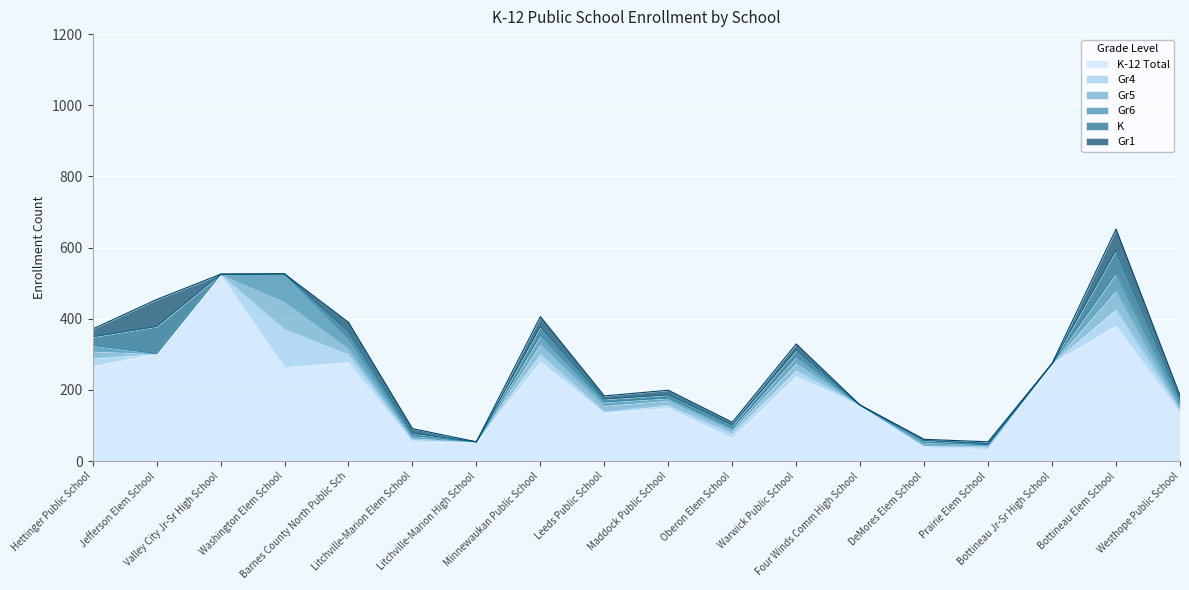

List the labels in order of K value, largest first.

Jefferson Elem School, Bottineau Elem School, Minnewaukan Public School, Hettinger Public School, Barnes County North Public Sch, Warwick Public School, Westhope Public School, Maddock Public School, Oberon Elem School, Leeds Public School, Litchville-Marion Elem School, DeMores Elem School, Prairie Elem School, Valley City Jr-Sr High School, Washington Elem School, Litchville-Marion High School, Four Winds Comm High School, Bottineau Jr-Sr High School